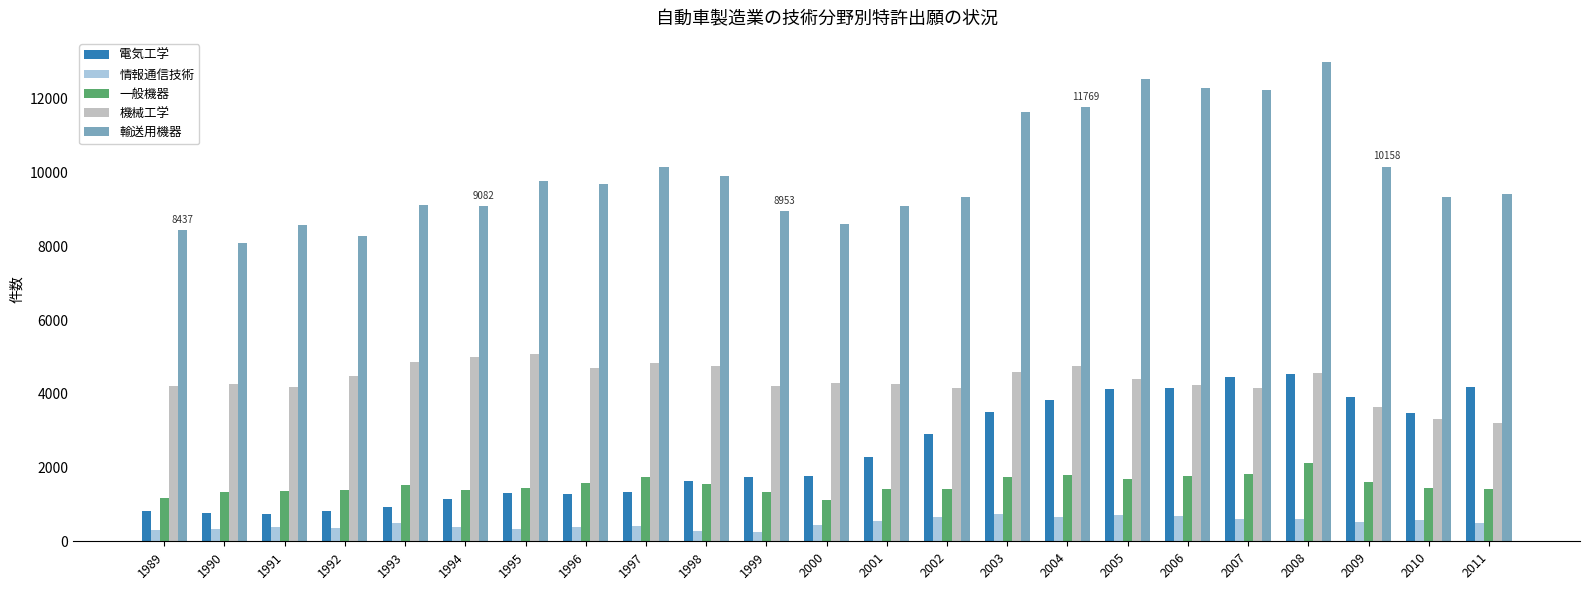

What is the sum of all 機械工学 values?

100188